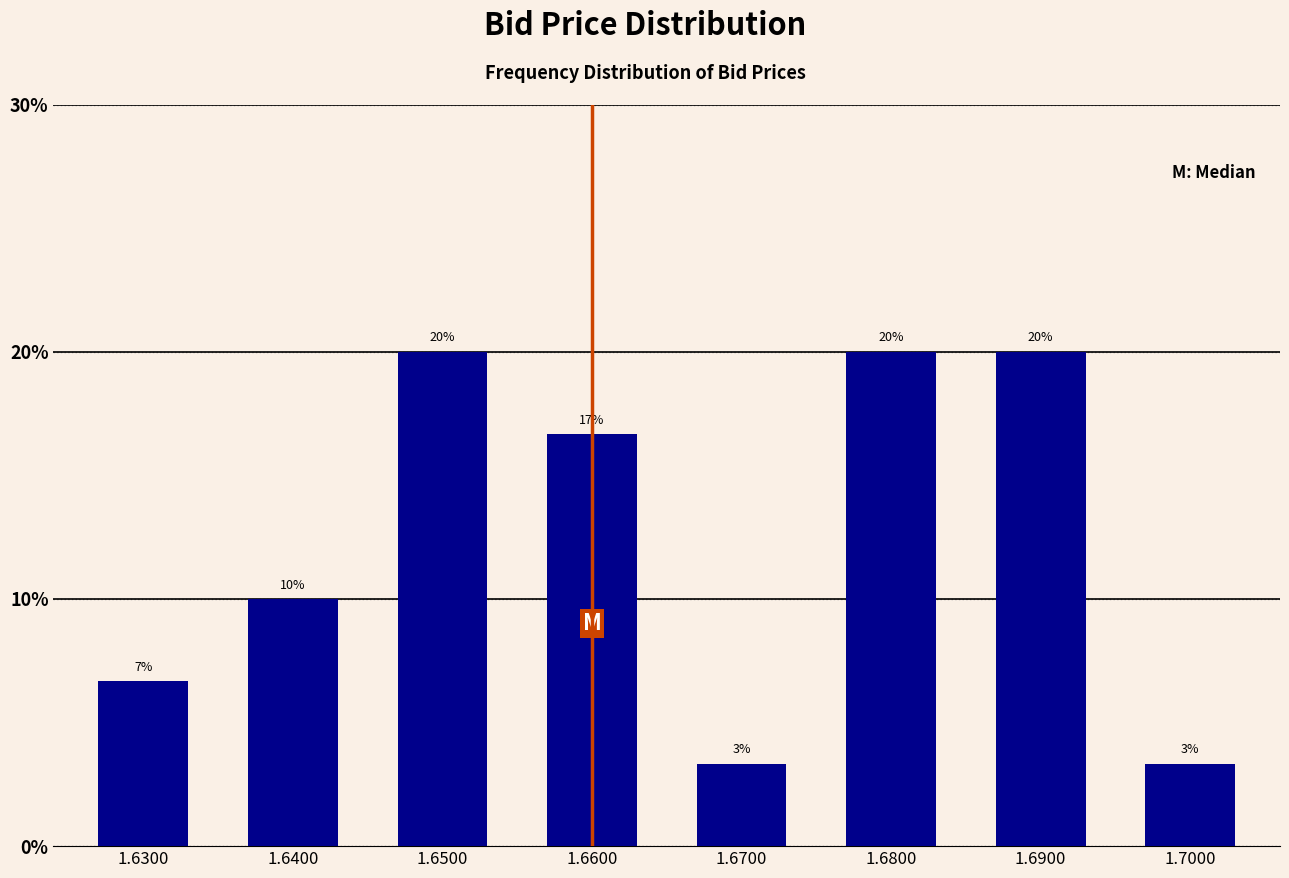

What is the difference between the values at 1.6900 and 1.6400?

10.0